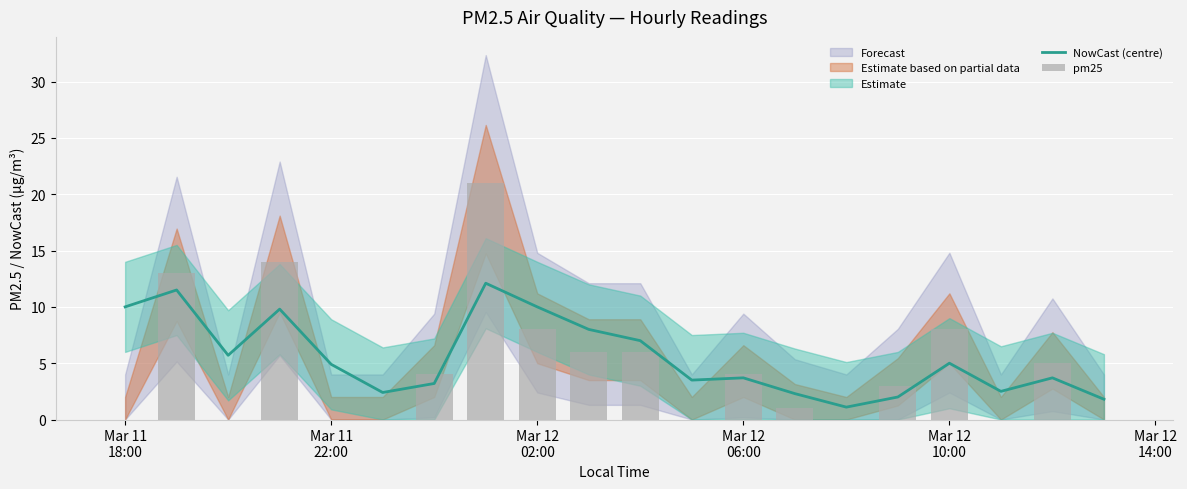

What is the lowest value of the NowCast (centre) series?

1.1